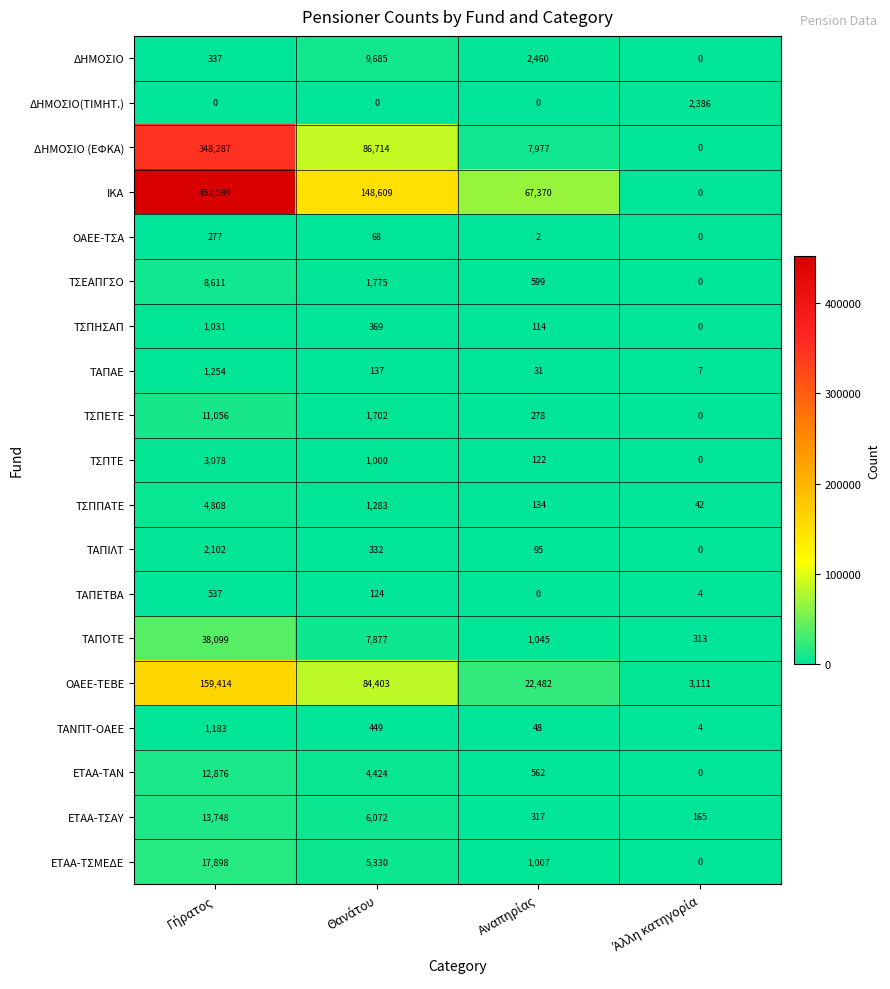

At how many categories does at least one series exceed 51913?

3